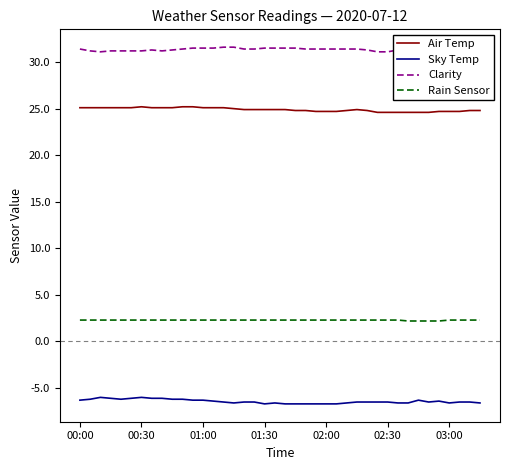

At which category is the sum across all series the highest?

11